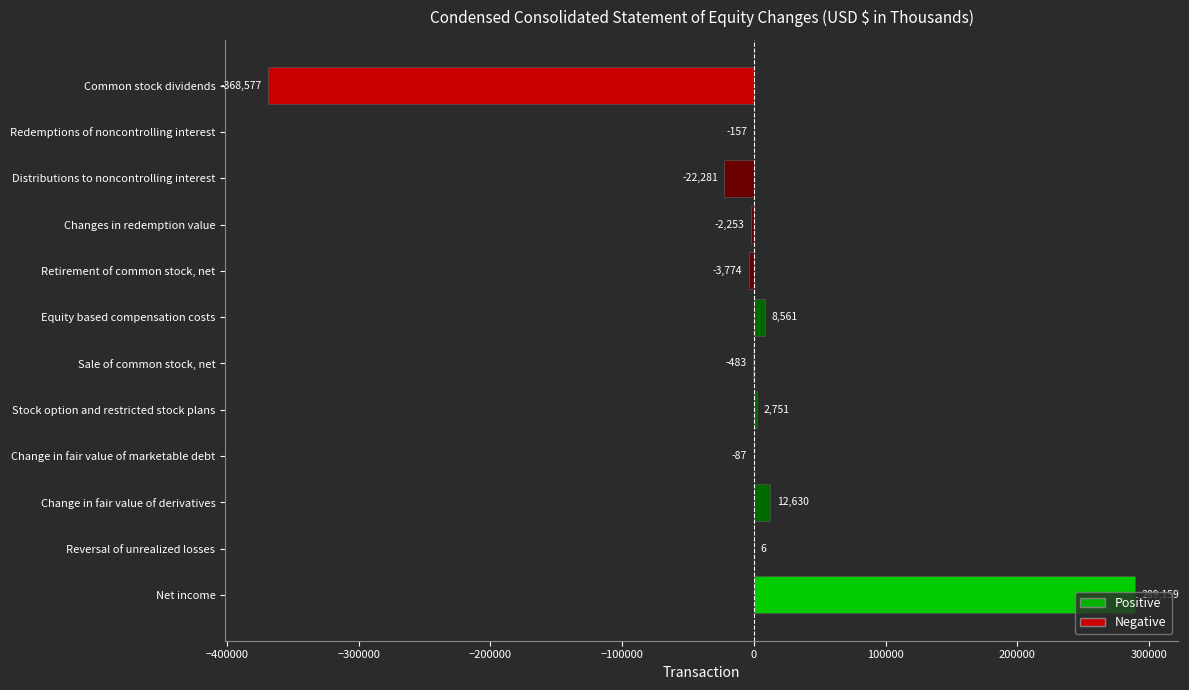

Between Change in fair value of derivatives and Change in fair value of marketable debt, which is larger?

Change in fair value of derivatives